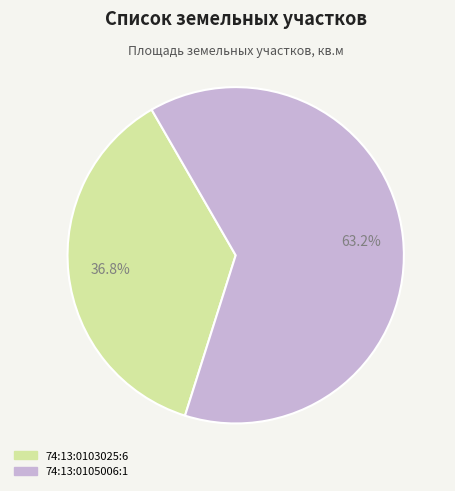

To the nearest percent, what is the difference between the 74:13:0103025:6 and 74:13:0105006:1 slice percentages?

26%